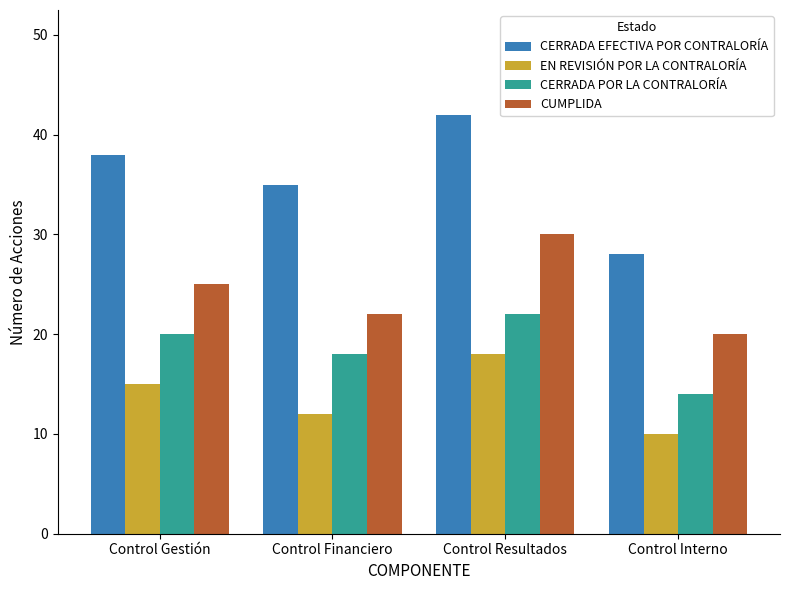

What is the label of the 4th bar from the right?

Control Gestión